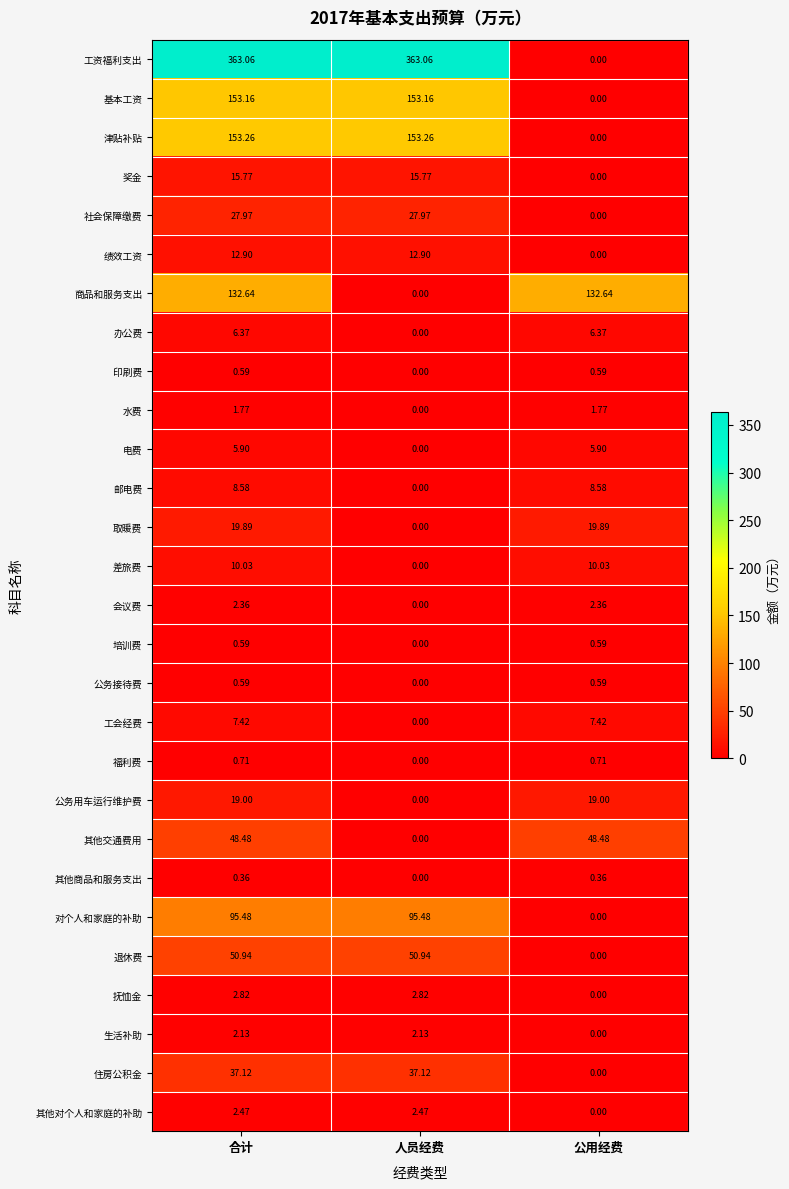

Where is 工会经费 nearest to the value 3?

人员经费